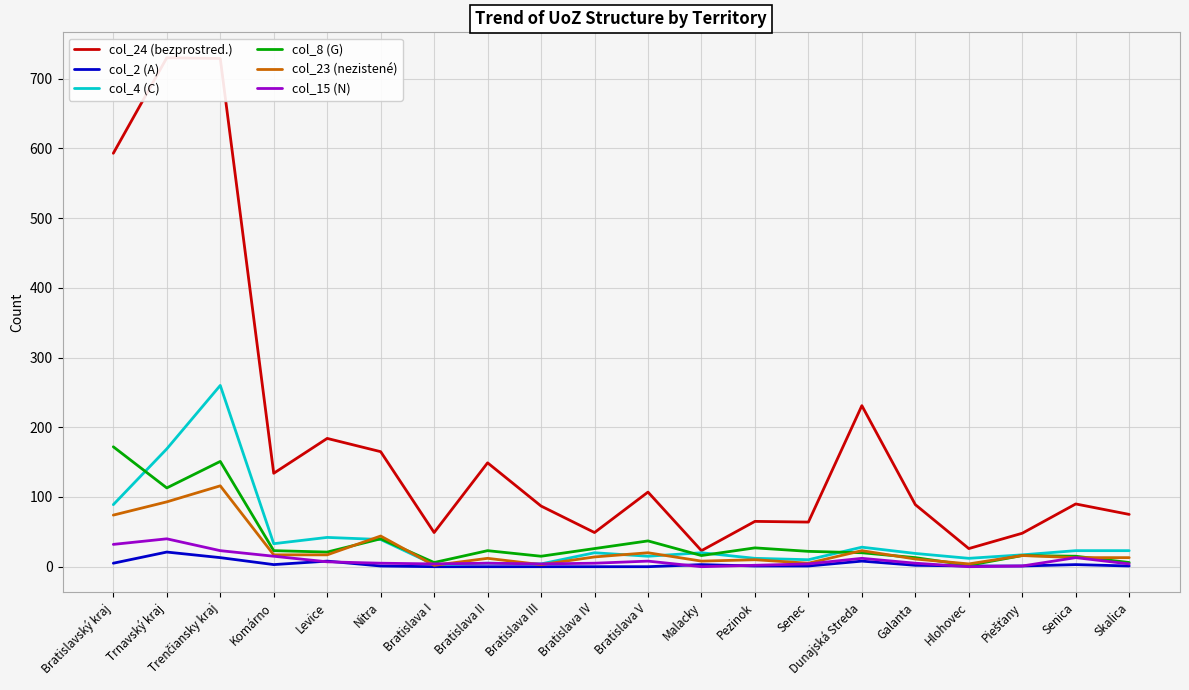

What is the difference between the highest and lowest values at Bratislava V?

107